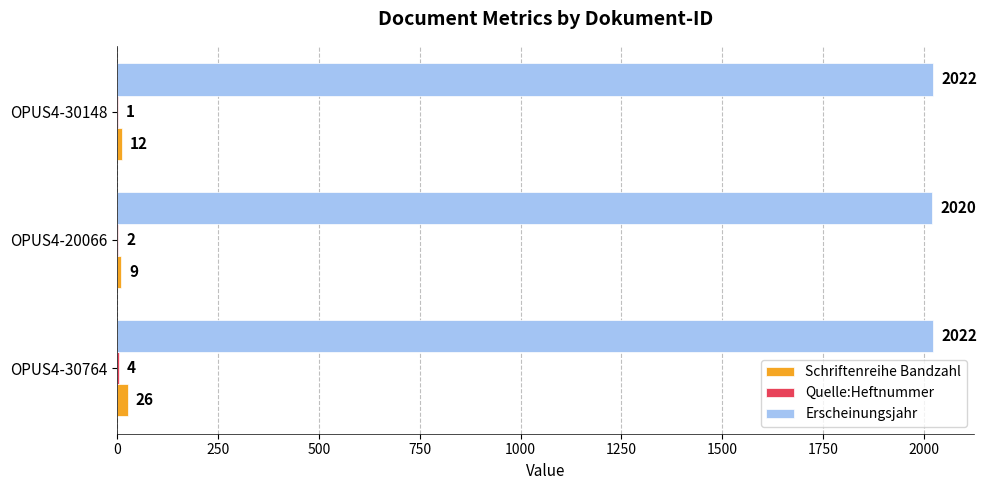

At which category is the sum across all series the highest?

OPUS4-30764